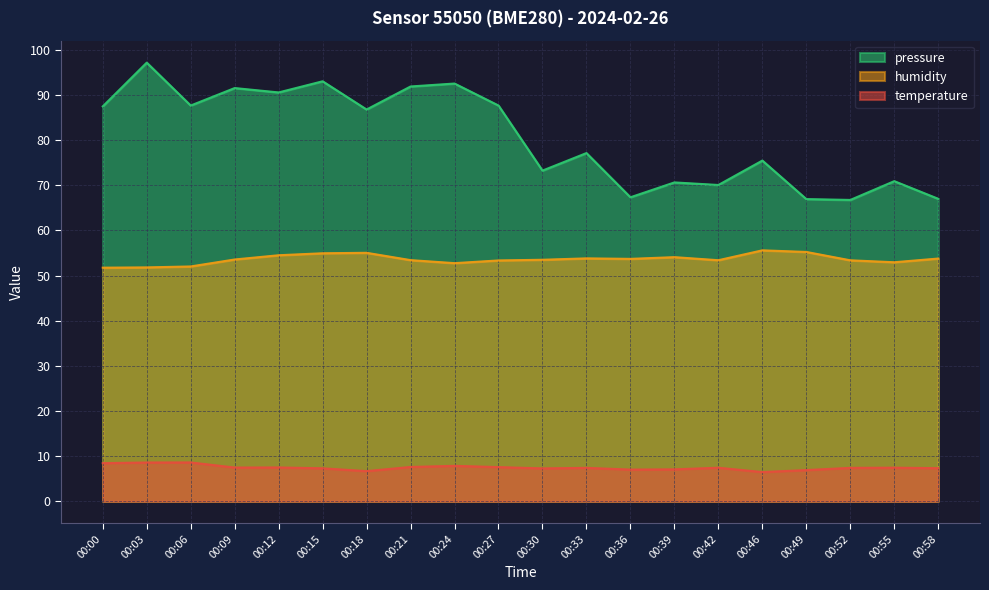

In humidity, how many points are higher than both neighbors (excluding endpoints)?

4